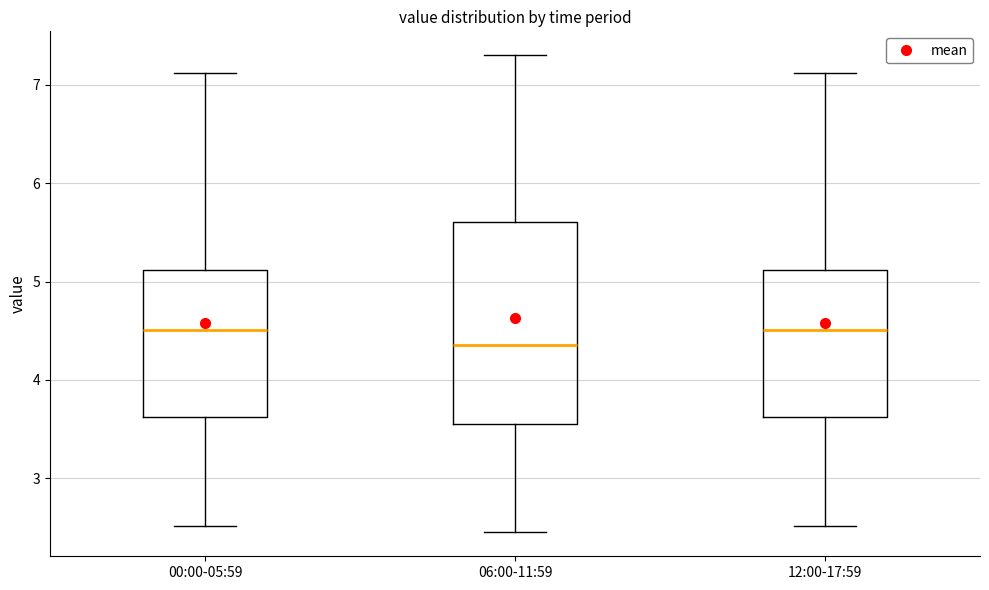

Reading left to right, read every box against the y-axis: the position of its median line, the range the box covers, and the ends of its whiskers. The values are not printed on the chart, so give them approximately, as read against the axis.

00:00-05:59: median 4.5, box 3.6 to 5.1, whiskers 2.5 to 7.1
06:00-11:59: median 4.4, box 3.5 to 5.6, whiskers 2.5 to 7.3
12:00-17:59: median 4.5, box 3.6 to 5.1, whiskers 2.5 to 7.1